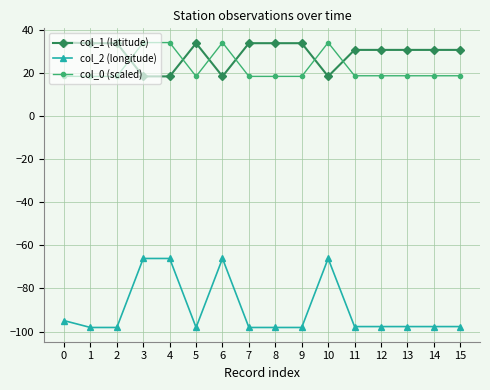

Which series has the largest total across all categories?

col_1 (latitude)